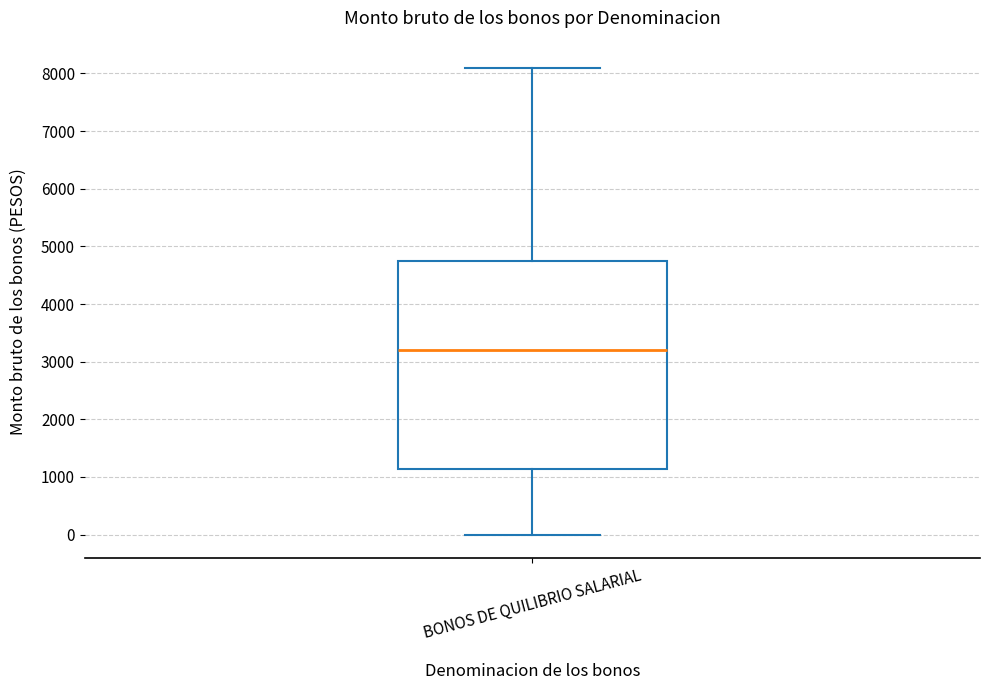

Read this box plot against the y-axis: the position of the median line, the range covered by the box, and the ends of both whiskers. The values are not printed on the chart, so give them approximately, as read against the axis.

median 3200, box 1100 to 4700, whiskers 0 to 8100